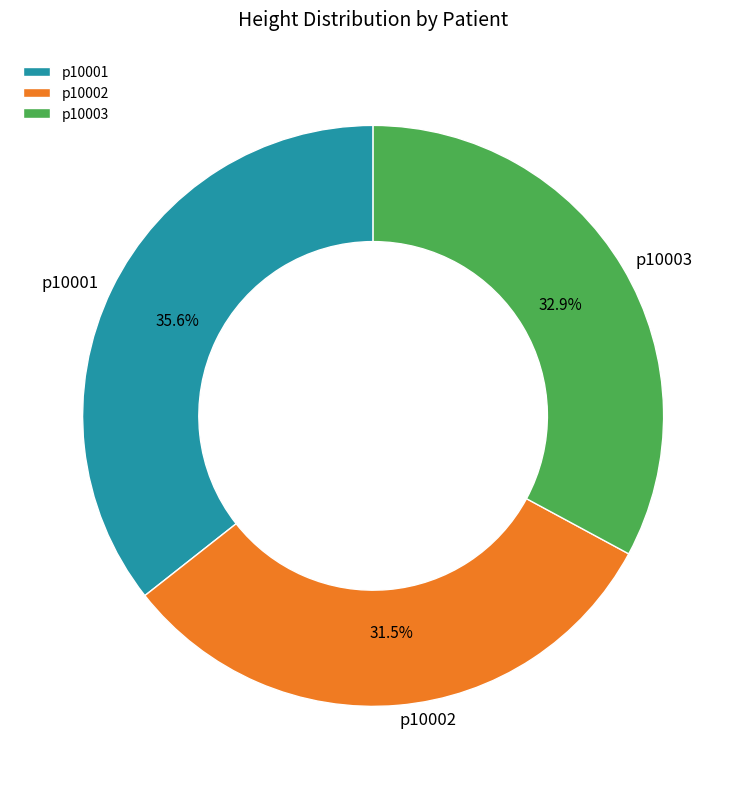

What portion of the pie excludes p10001?

64.4%